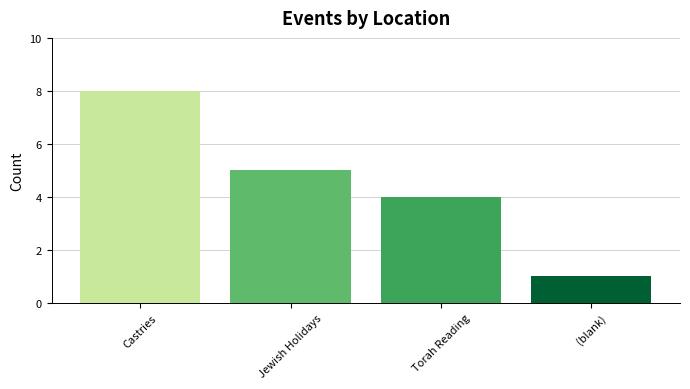

What is the change in value from Castries to Jewish Holidays?

-3